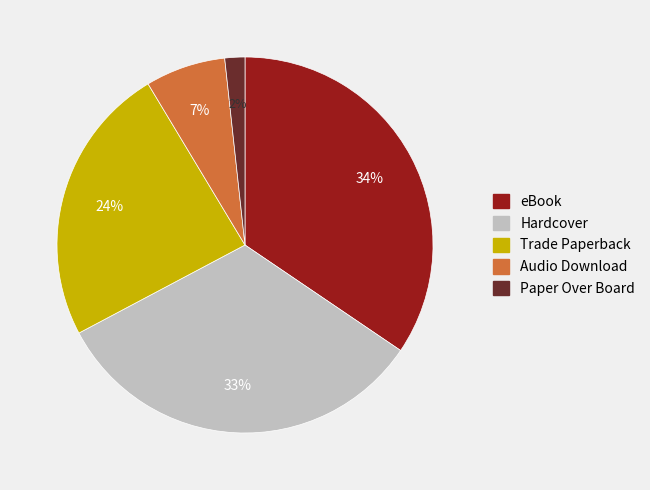

To the nearest percent, what is the average slice percentage?

20%